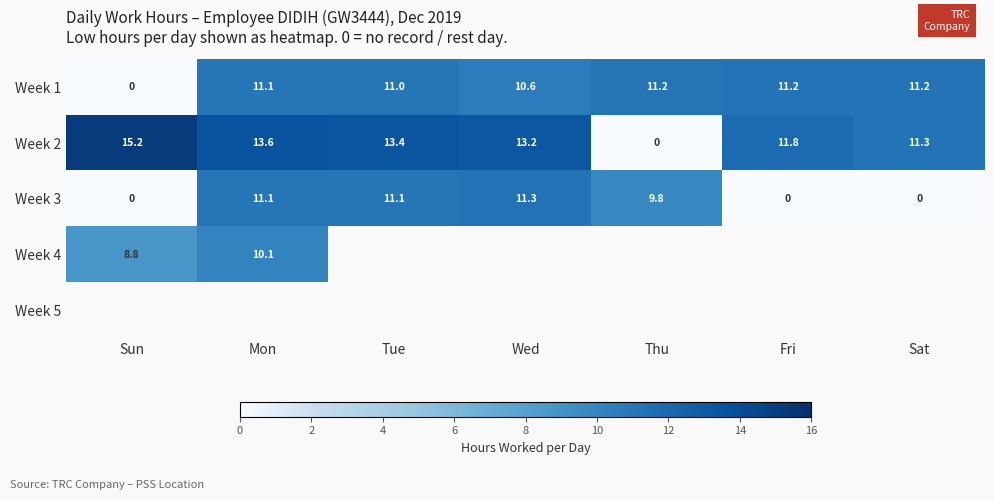

What is the greatest value displayed?

15.2